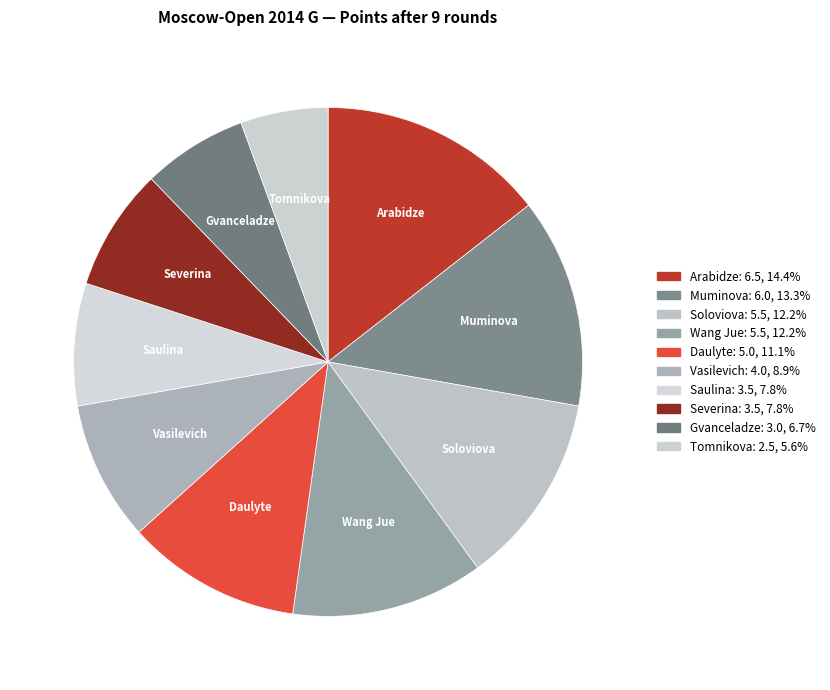

Is there a majority slice in this chart?

No